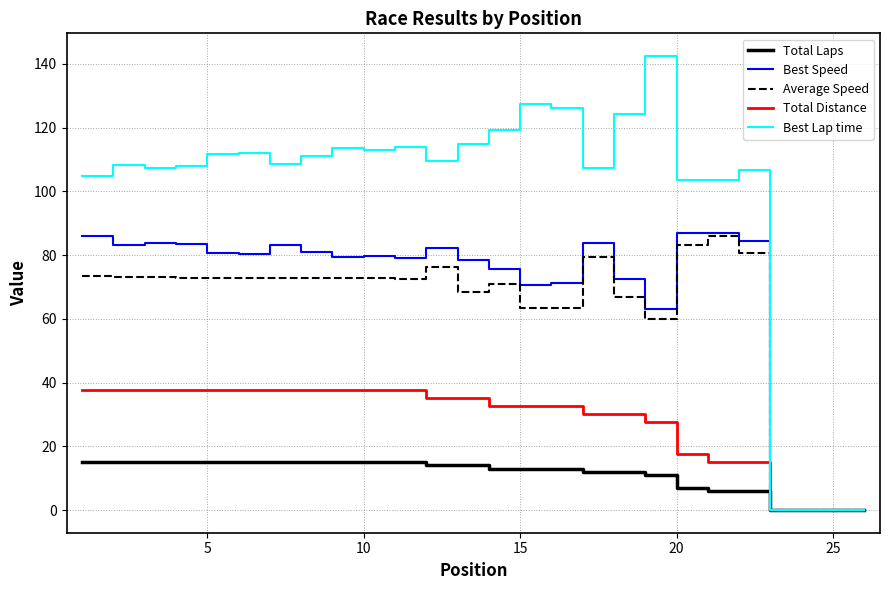

What is the maximum value shown in the chart?

142.4